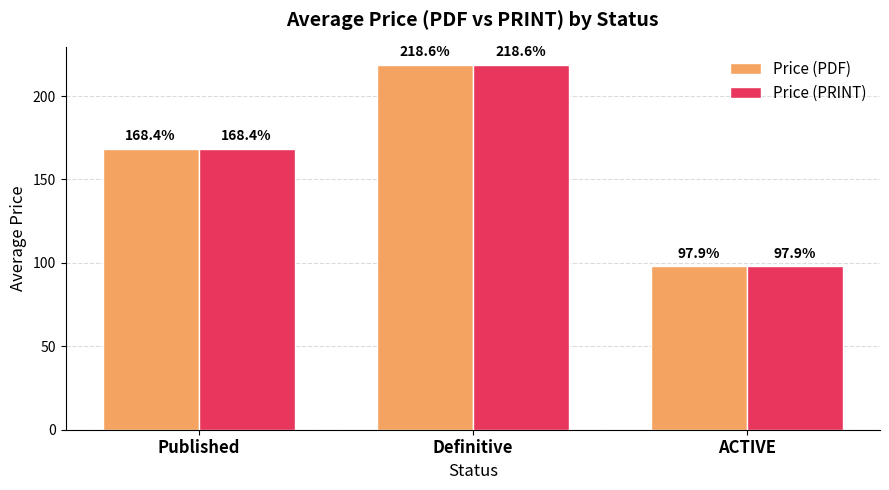

Where does the Price (PDF) series first go above 168?

Published